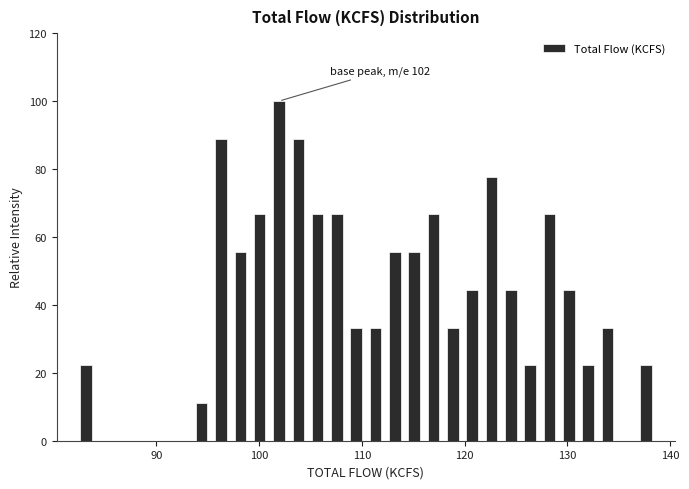

Read against the x-axis, roughly where is the centre of the tallest bar?

102